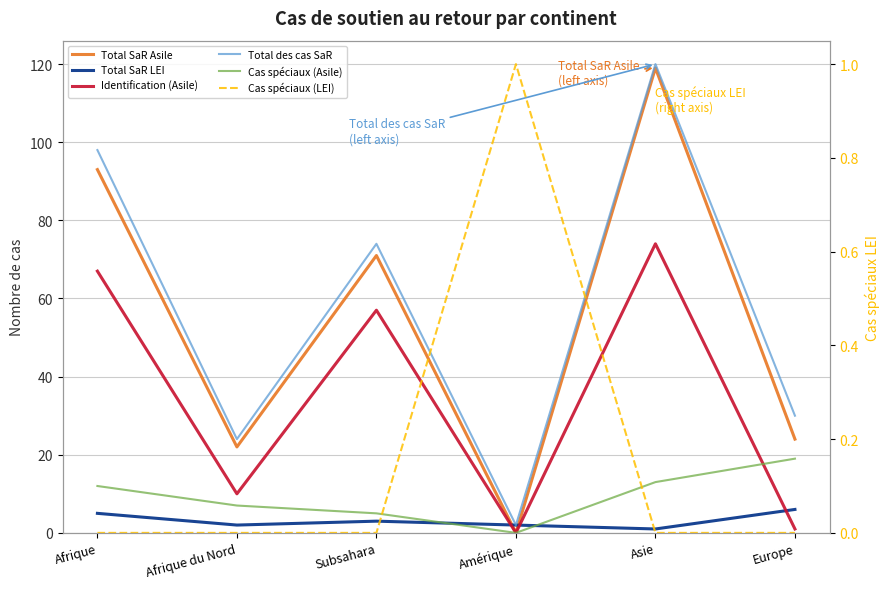

What is the greatest value displayed?

120